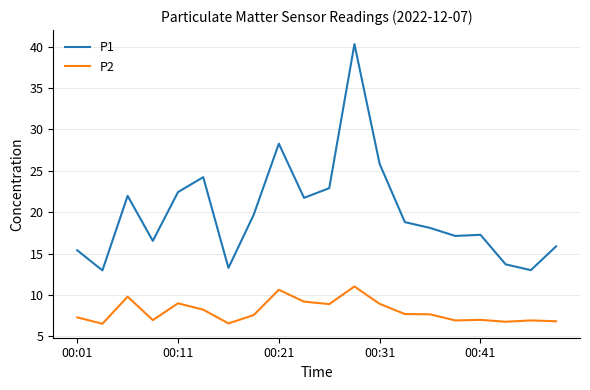

Rank the series by their average value, from highest to lowest.

P1, P2